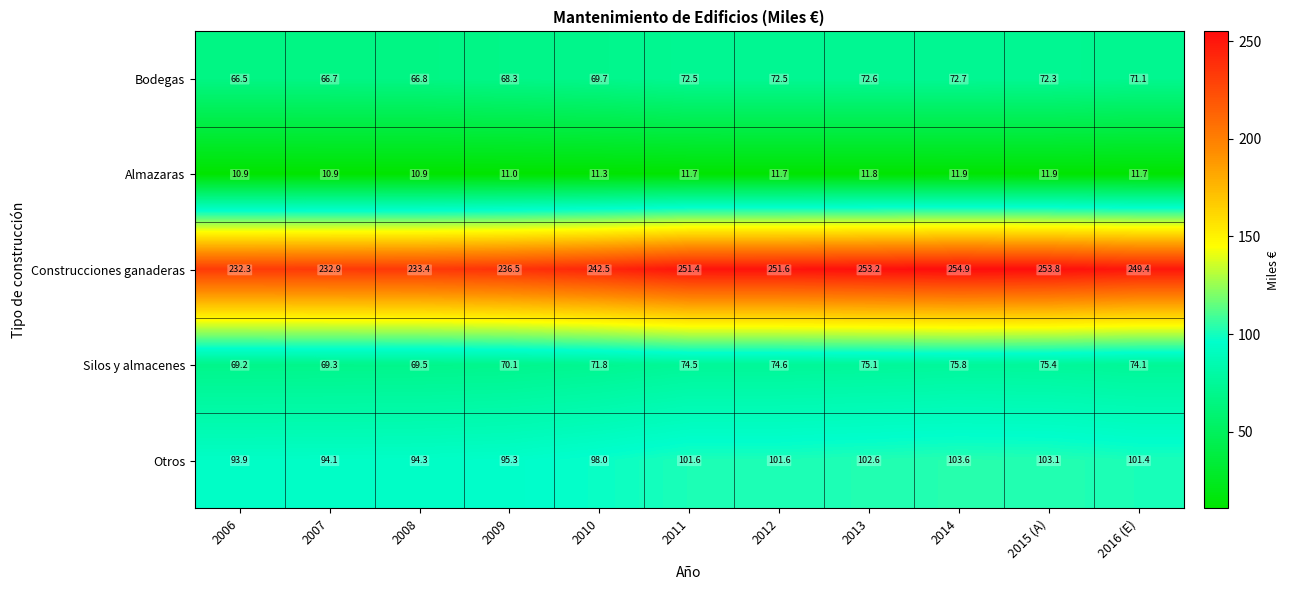

What is the difference between the Almazaras values at 2014 and 2008?

1.0